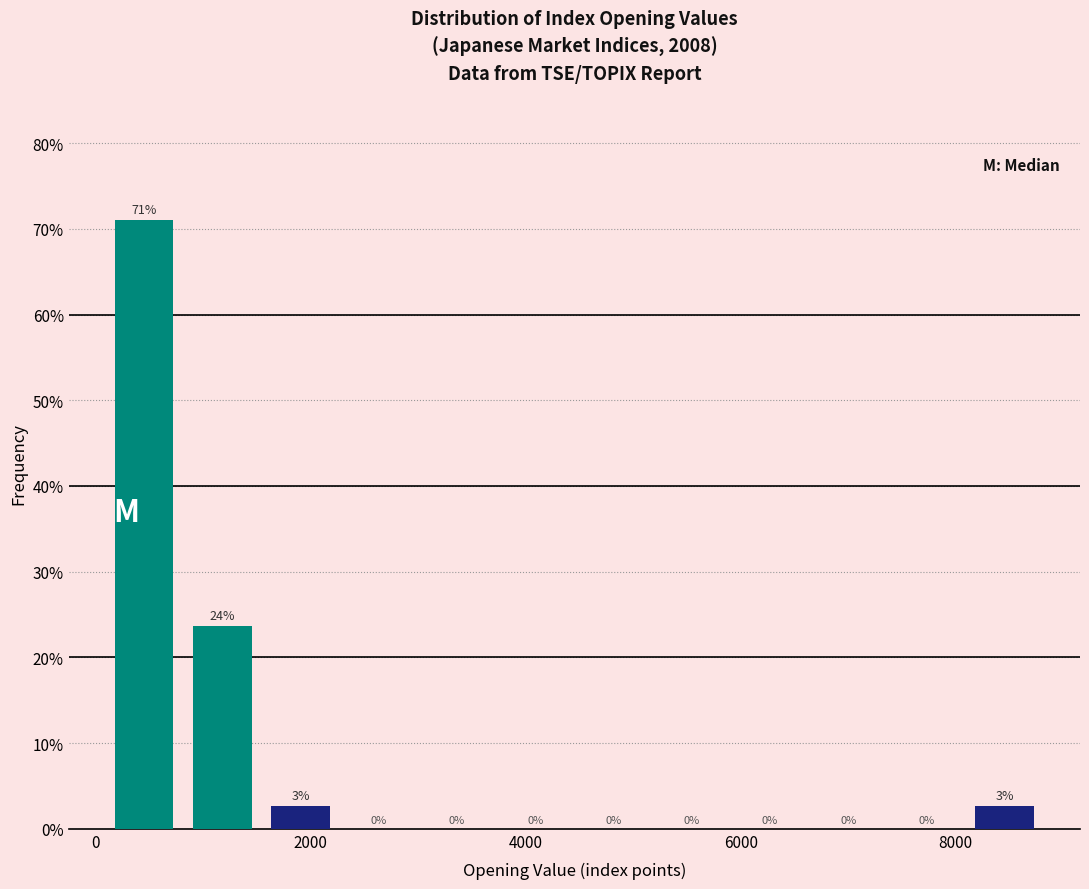

Read against the x-axis, roughly where is the centre of the tallest bar?

400